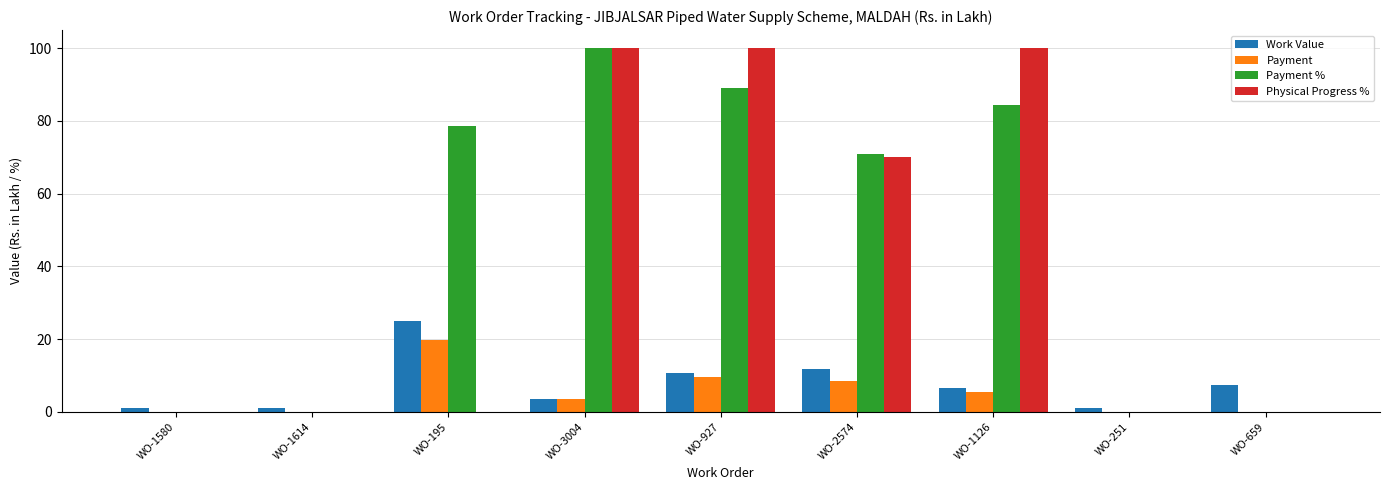

What is the sum of all Physical Progress % values?

370.0